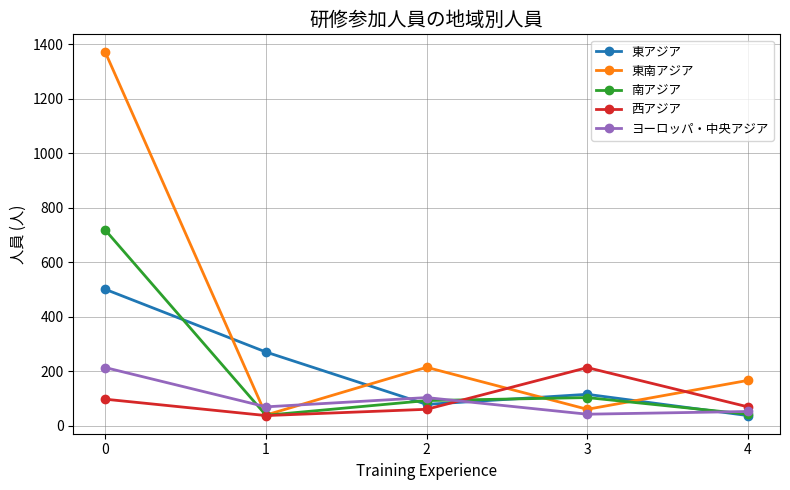

What is the sum of all 東南アジア values?

1848